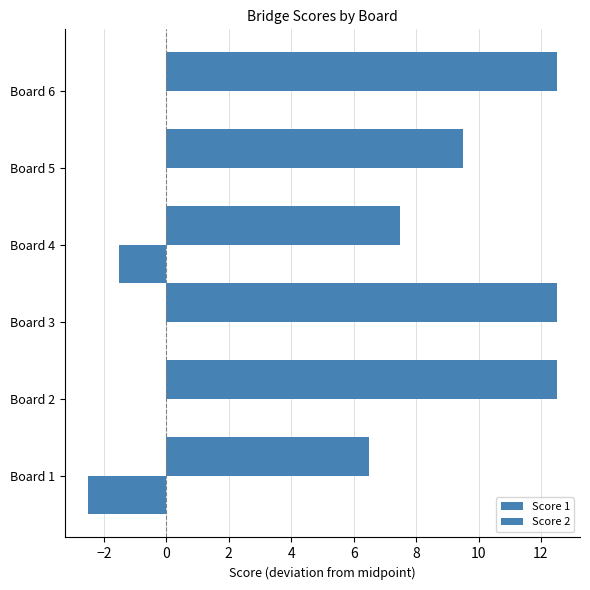

Count the number of data series in this chart.

2